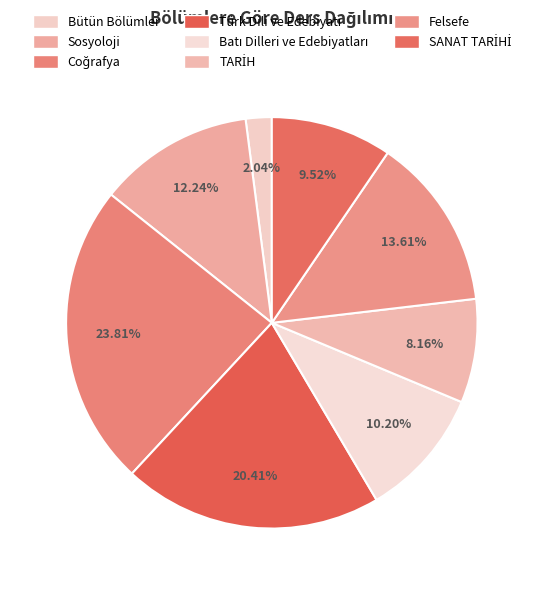

How many segments does this pie chart have?

8